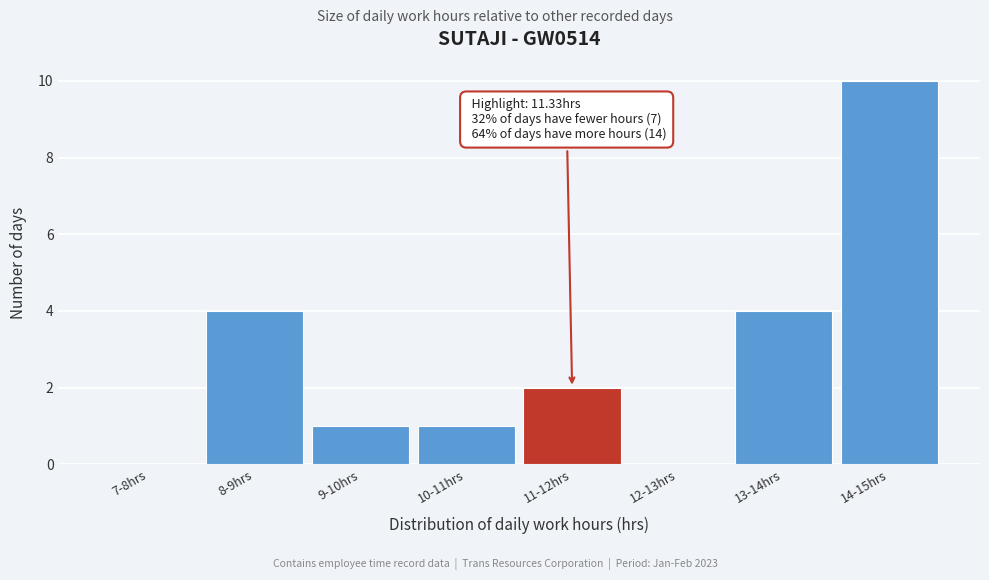

Reading left to right, what are all the values shown in this chart?

7-8hrs=0	8-9hrs=4	9-10hrs=1	10-11hrs=1	11-12hrs=2	12-13hrs=0	13-14hrs=4	14-15hrs=10